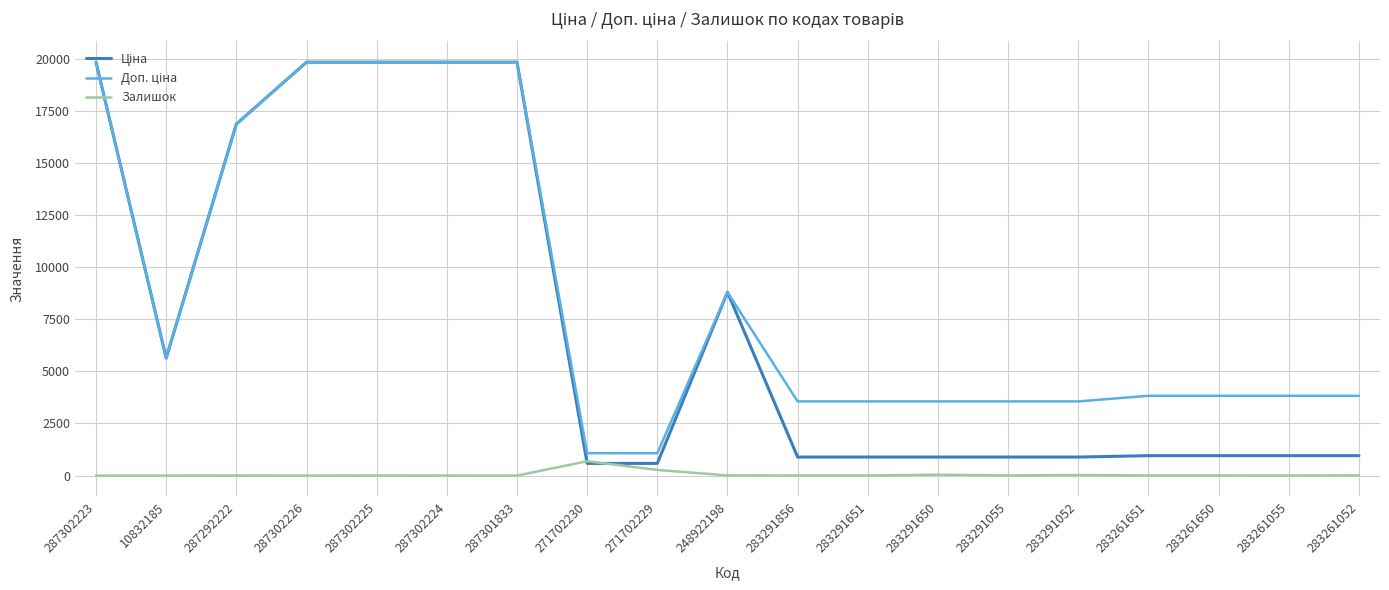

What is the highest value of the Залишок series?

690.0